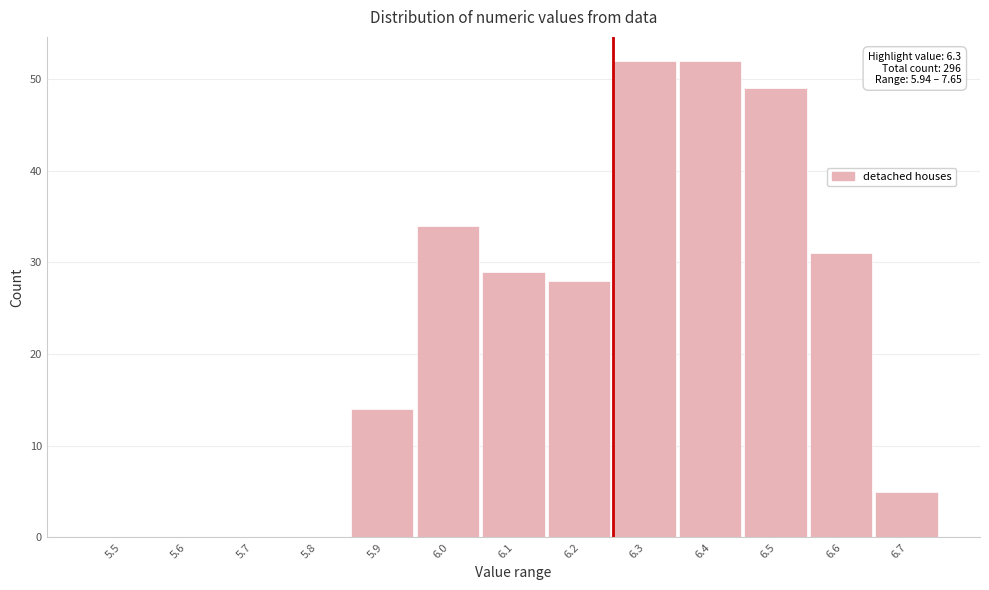

Reading left to right, list all the values displayed in this chart.

5.5=0	5.6=0	5.7=0	5.8=0	5.9=14	6.0=34	6.1=29	6.2=28	6.3=52	6.4=52	6.5=49	6.6=31	6.7=5